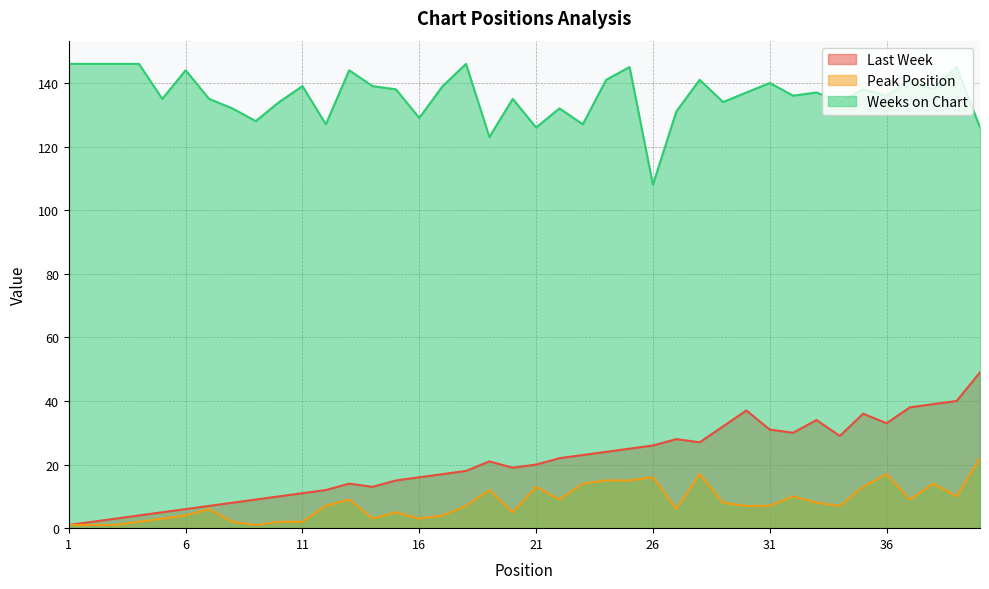

How many data points in Peak Position are less than 7?

17